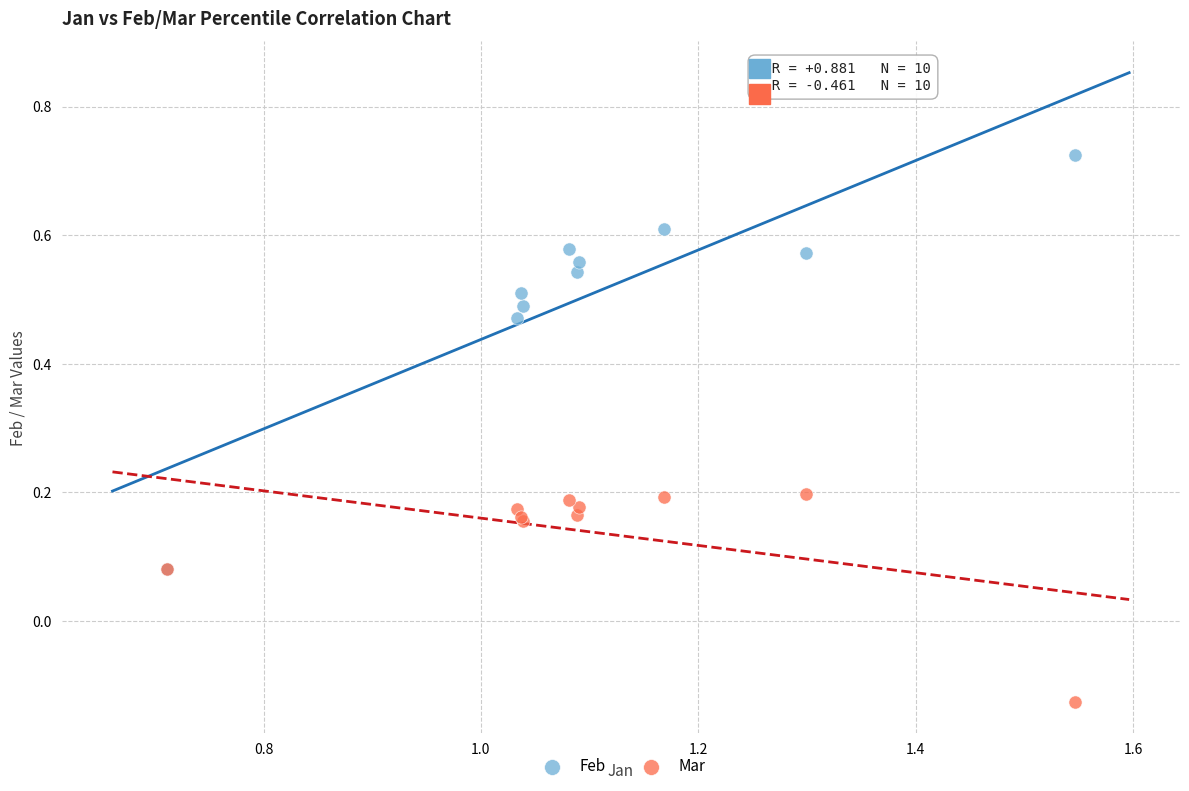

What are all the series names shown in the legend?

Feb, Mar